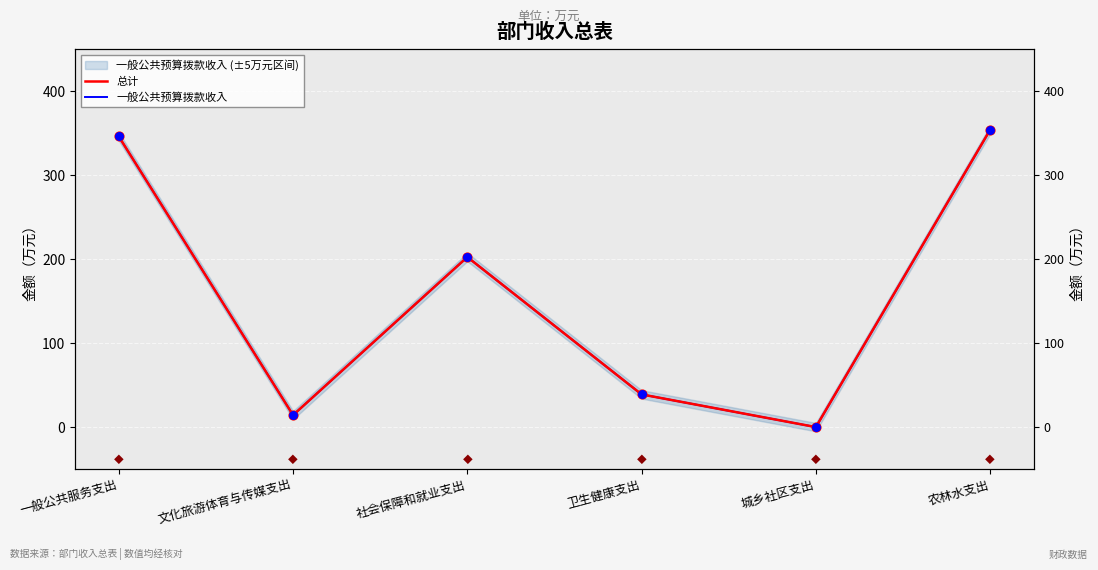

At which category is the sum across all series the highest?

农林水支出